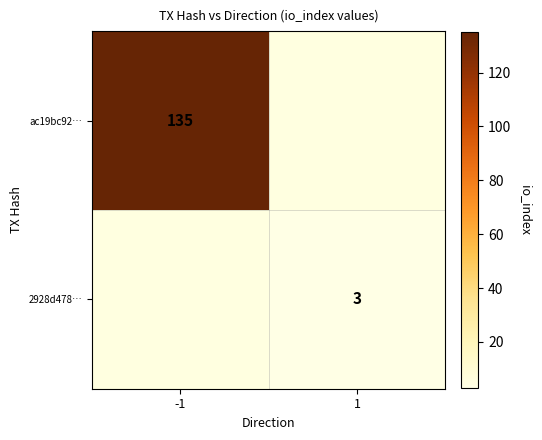

The ac19bc92… series shows 227 at -1. True or false?

False